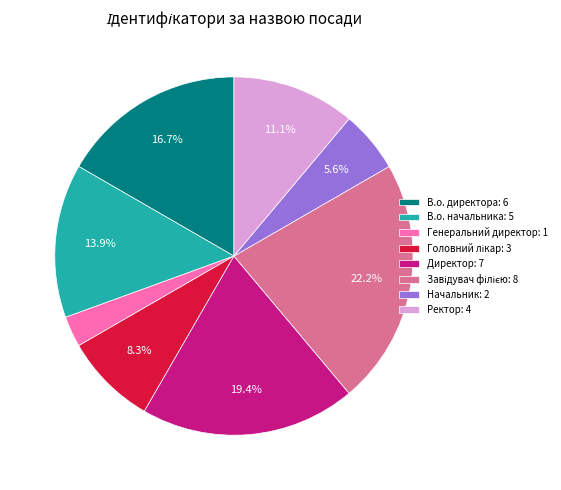

What percentage do Ректор: 4 and В.о. директора: 6 together represent?

27.8%